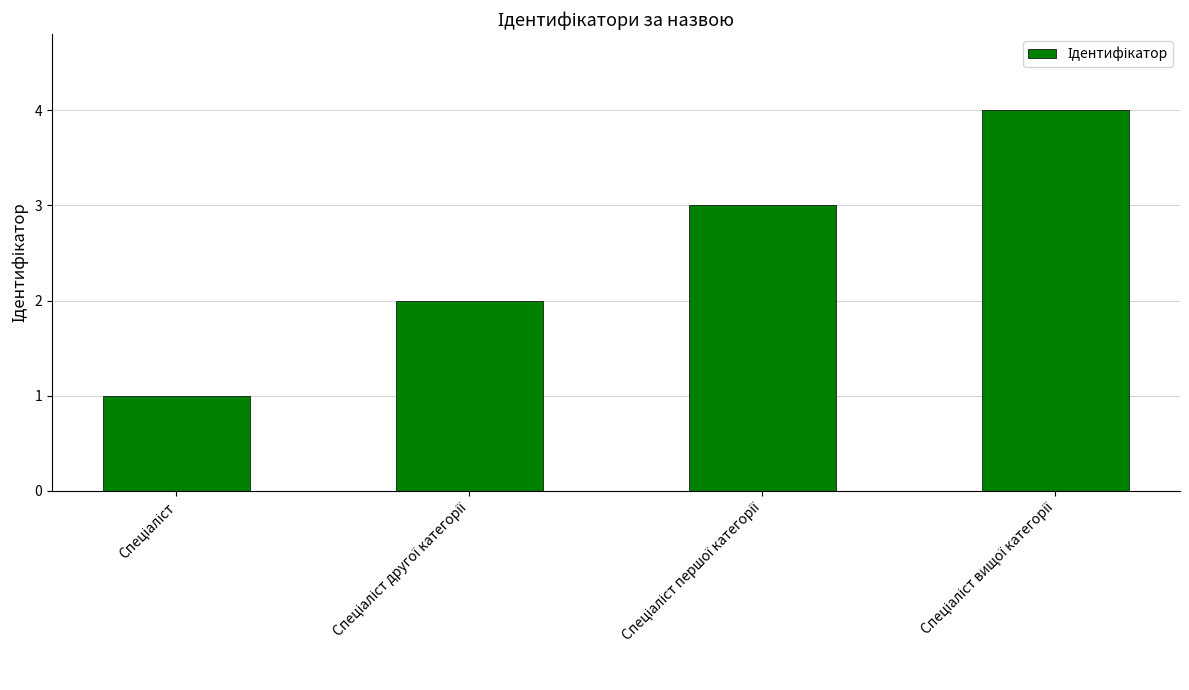

What is the sum of all values?

10